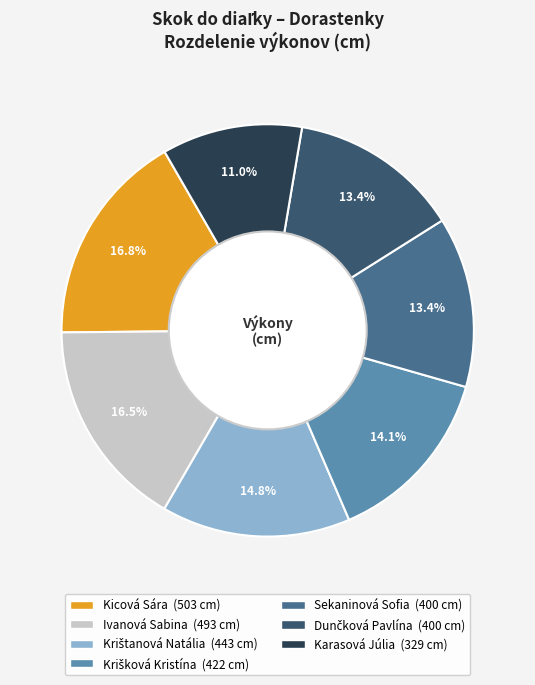

Approximately how many times larger is the value at Kicová Sára compared to Ivanová Sabina?

1.0